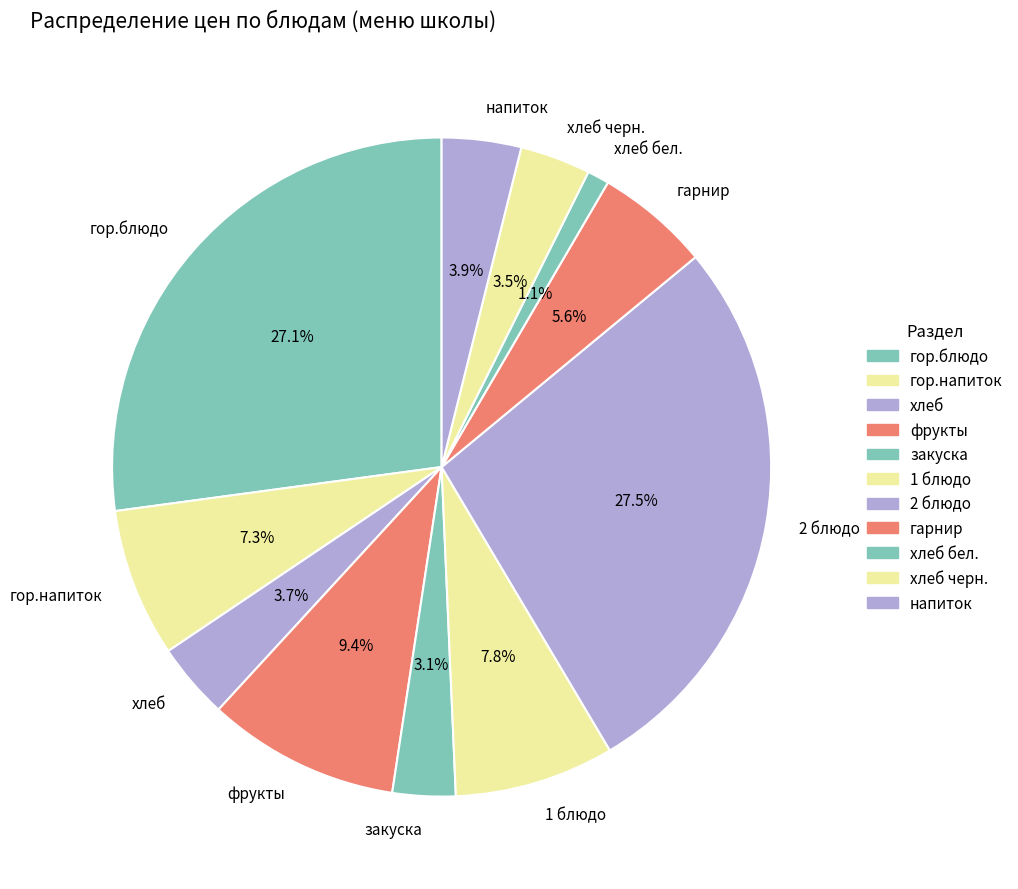

To the nearest percent, what is the difference between the хлеб черн. and 2 блюдо slice percentages?

24%